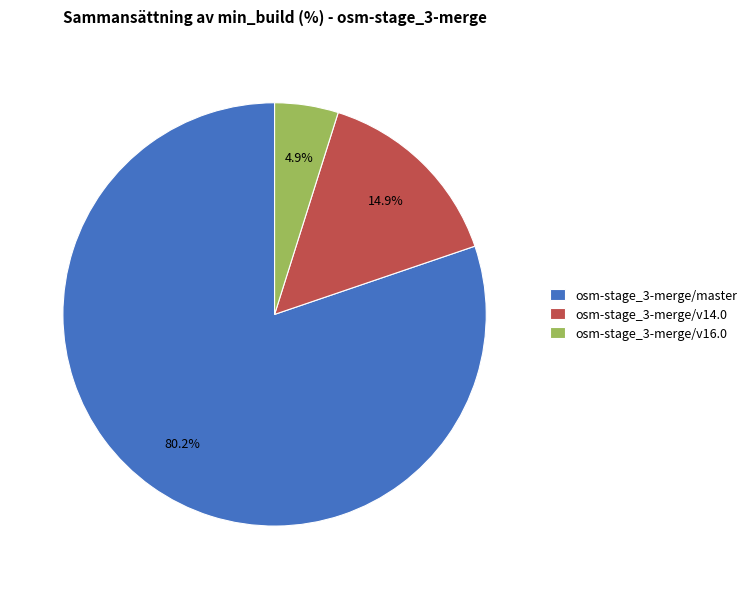

True or false: osm-stage_3-merge/master accounts for 80% of the total.

True